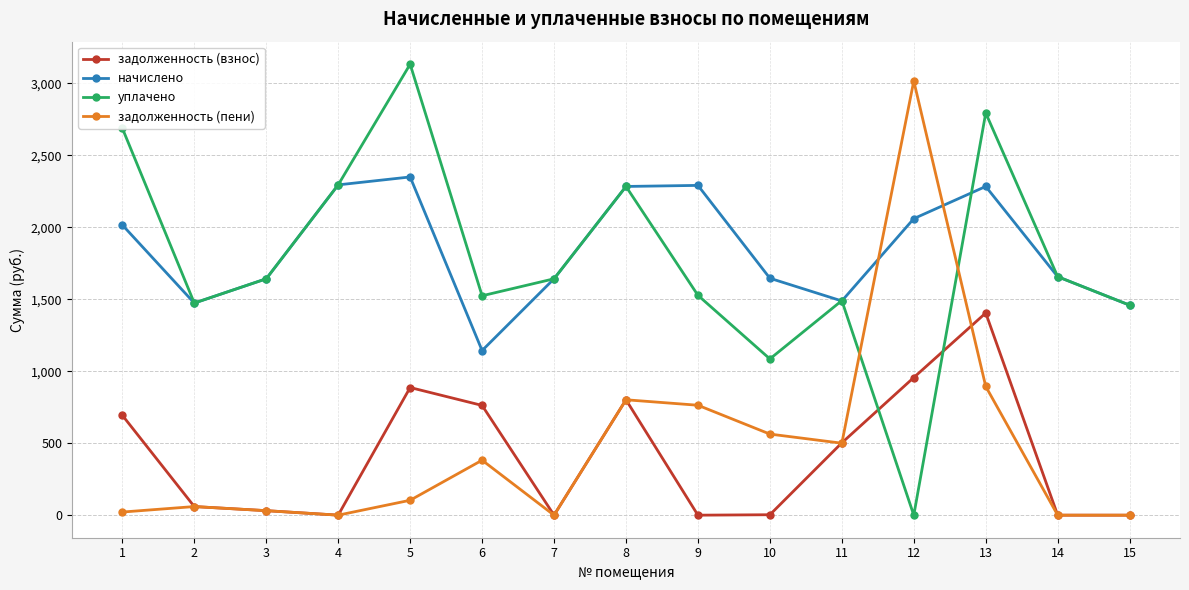

At how many categories does at least one series exceed 1584?

11